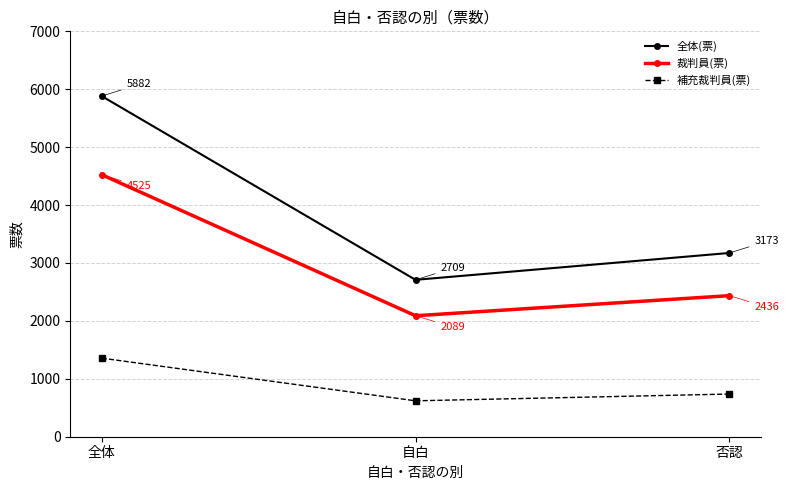

Rank the series at 全体 from lowest to highest value.

補充裁判員(票), 裁判員(票), 全体(票)